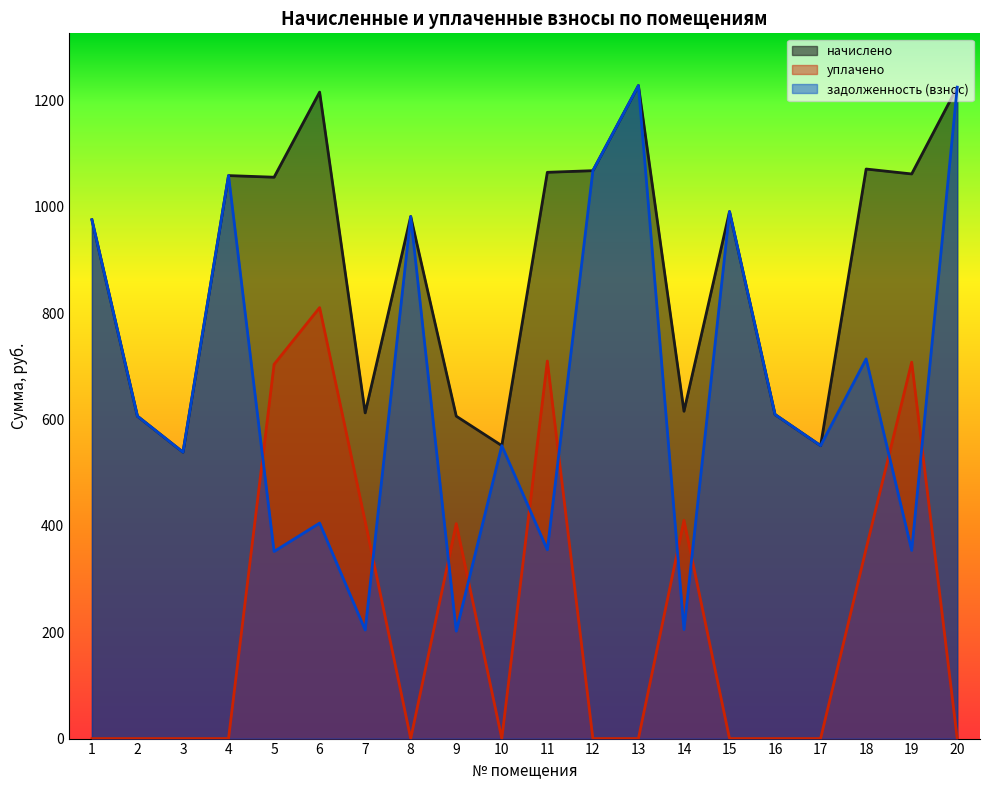

Which series has the largest total across all categories?

начислено